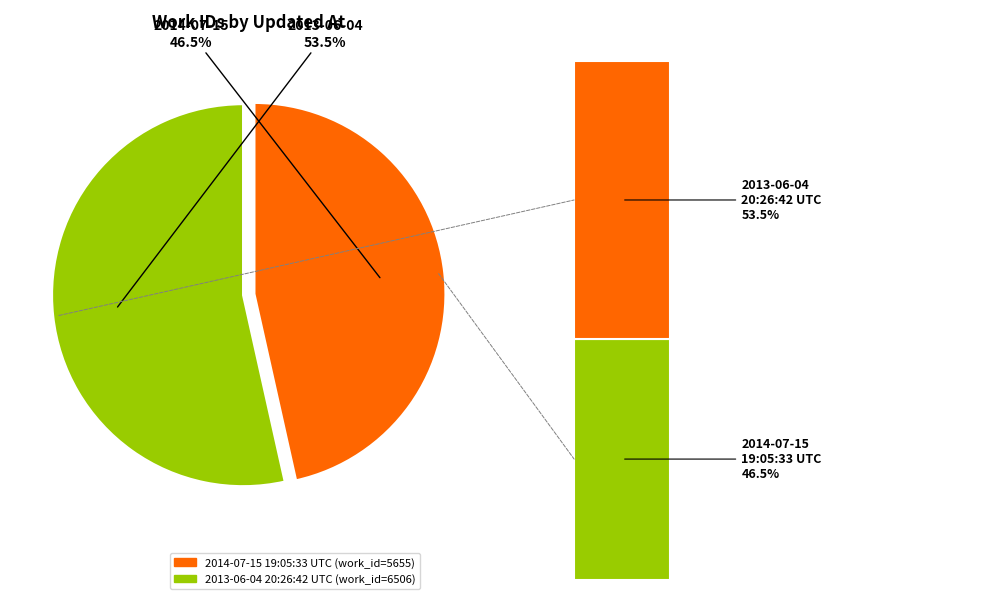

Does any single category account for the majority?

Yes